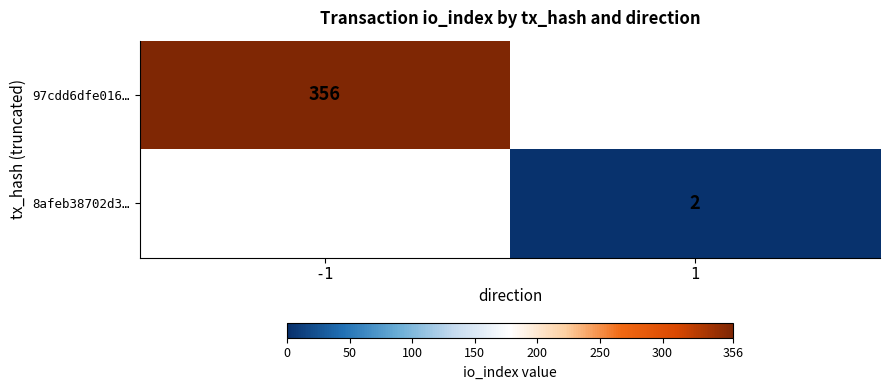

Is it true that 97cdd6dfe016… equals 610 at -1?

False